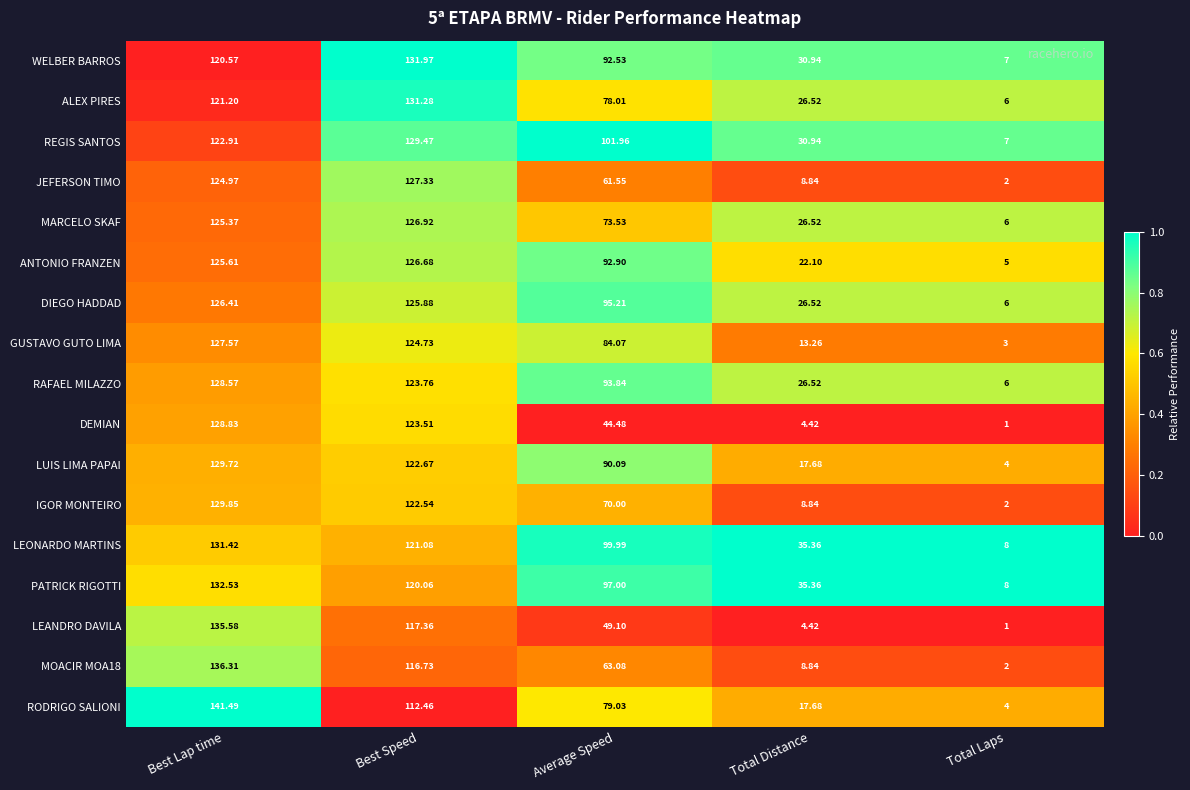

How many series are shown in this chart?

17